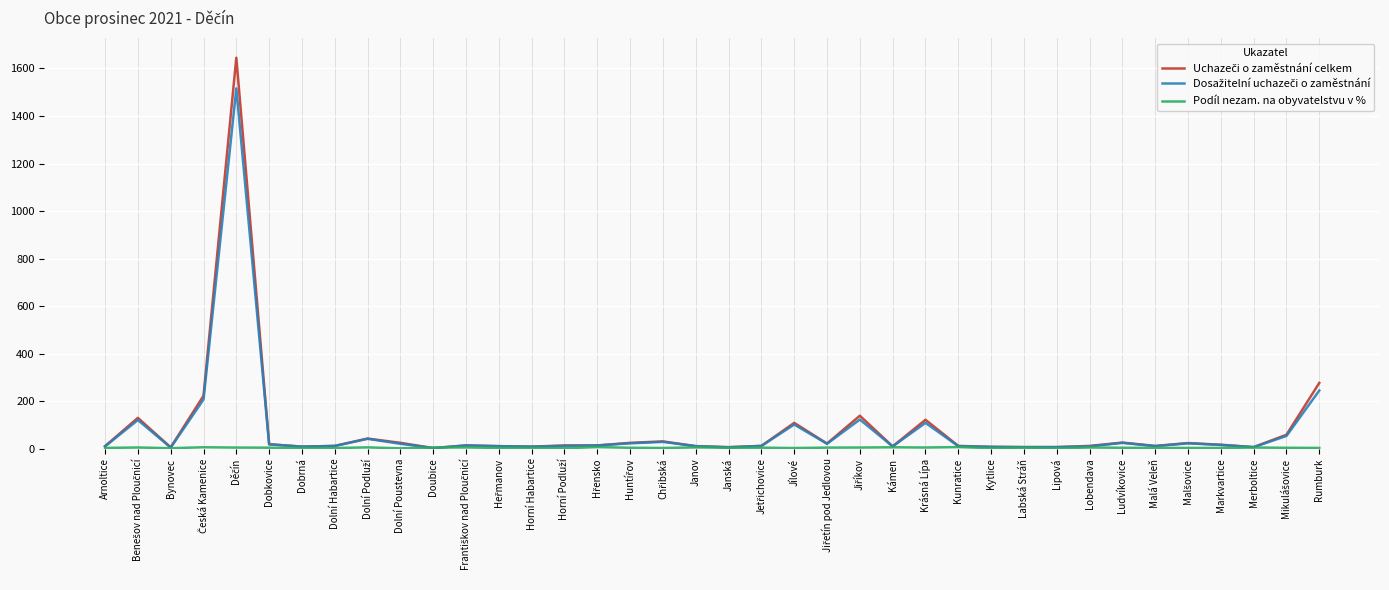

What is the greatest value displayed?

1645.0